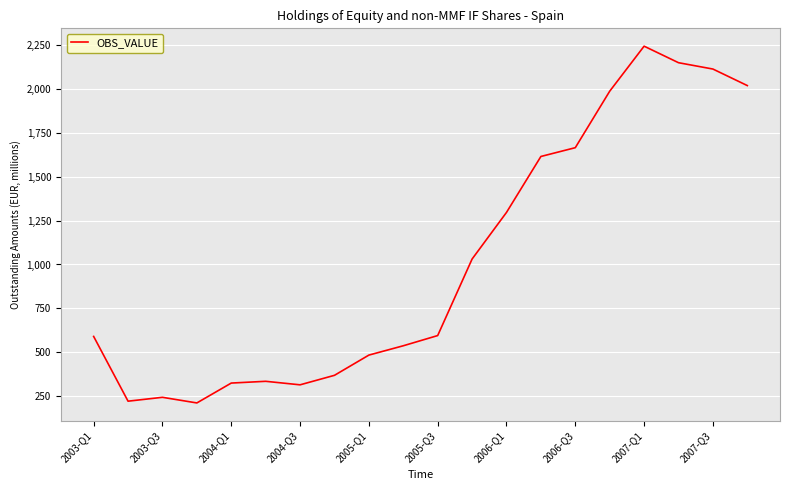

How many series are shown in this chart?

1